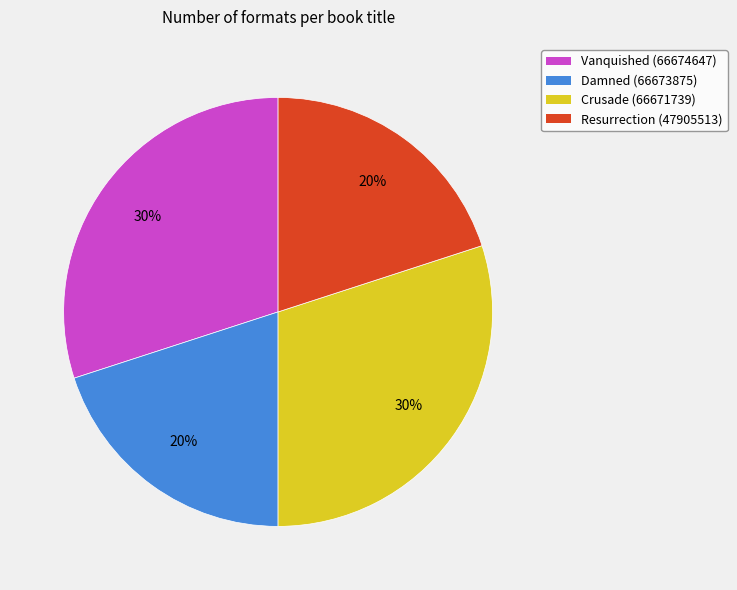

How many slices are in this pie chart?

4